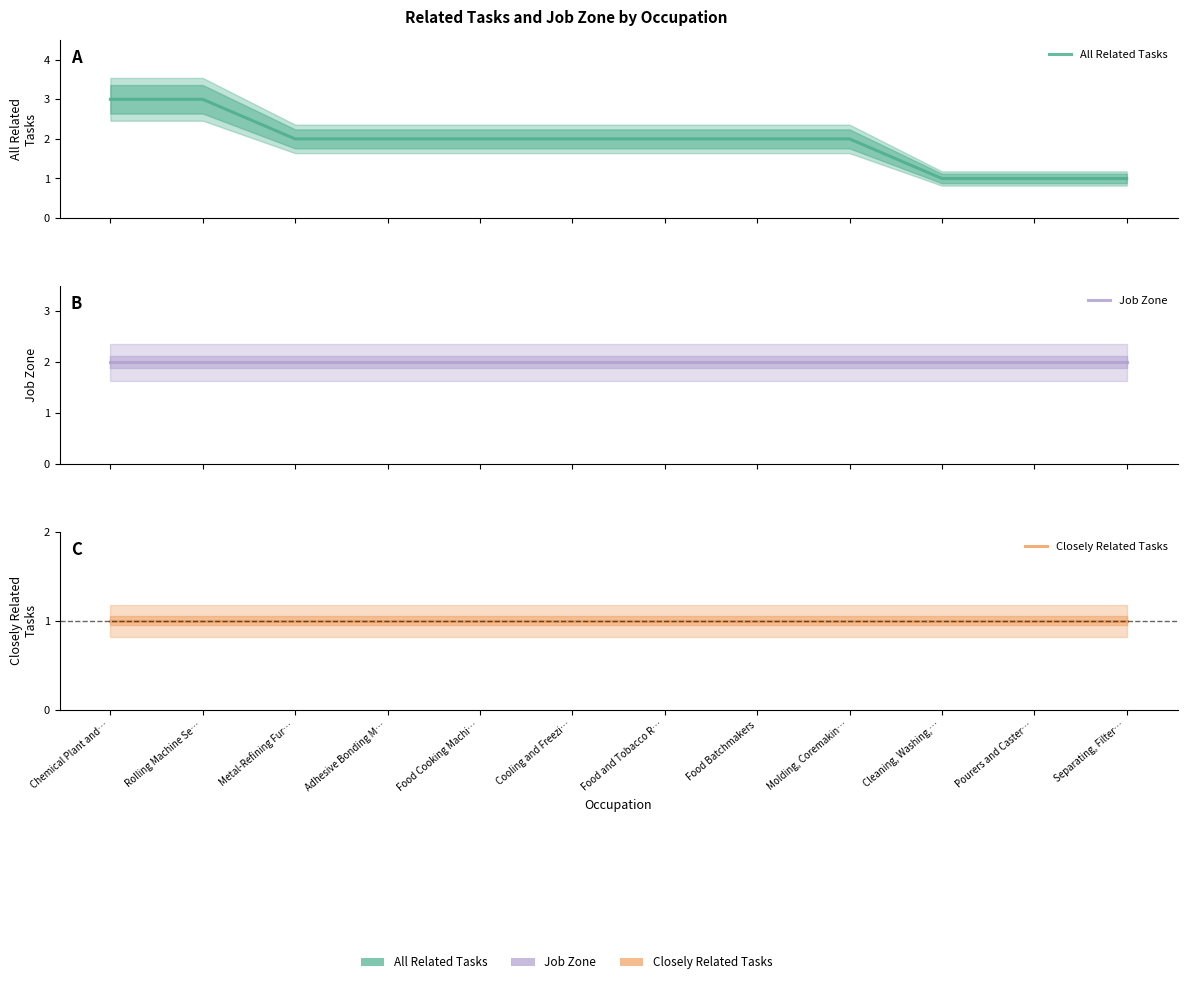

Reading left to right, transcribe all the data shown in this chart.

All Related Tasks: Chemical Plant and…=3	Rolling Machine Se…=3	Metal-Refining Fur…=2	Adhesive Bonding M…=2	Food Cooking Machi…=2	Cooling and Freezi…=2	Food and Tobacco R…=2	Food Batchmakers=2	Molding, Coremakin…=2	Cleaning, Washing,…=1	Pourers and Caster…=1	Separating, Filter…=1
Job Zone: Chemical Plant and…=2	Rolling Machine Se…=2	Metal-Refining Fur…=2	Adhesive Bonding M…=2	Food Cooking Machi…=2	Cooling and Freezi…=2	Food and Tobacco R…=2	Food Batchmakers=2	Molding, Coremakin…=2	Cleaning, Washing,…=2	Pourers and Caster…=2	Separating, Filter…=2
Closely Related Tasks: Chemical Plant and…=1	Rolling Machine Se…=1	Metal-Refining Fur…=1	Adhesive Bonding M…=1	Food Cooking Machi…=1	Cooling and Freezi…=1	Food and Tobacco R…=1	Food Batchmakers=1	Molding, Coremakin…=1	Cleaning, Washing,…=1	Pourers and Caster…=1	Separating, Filter…=1